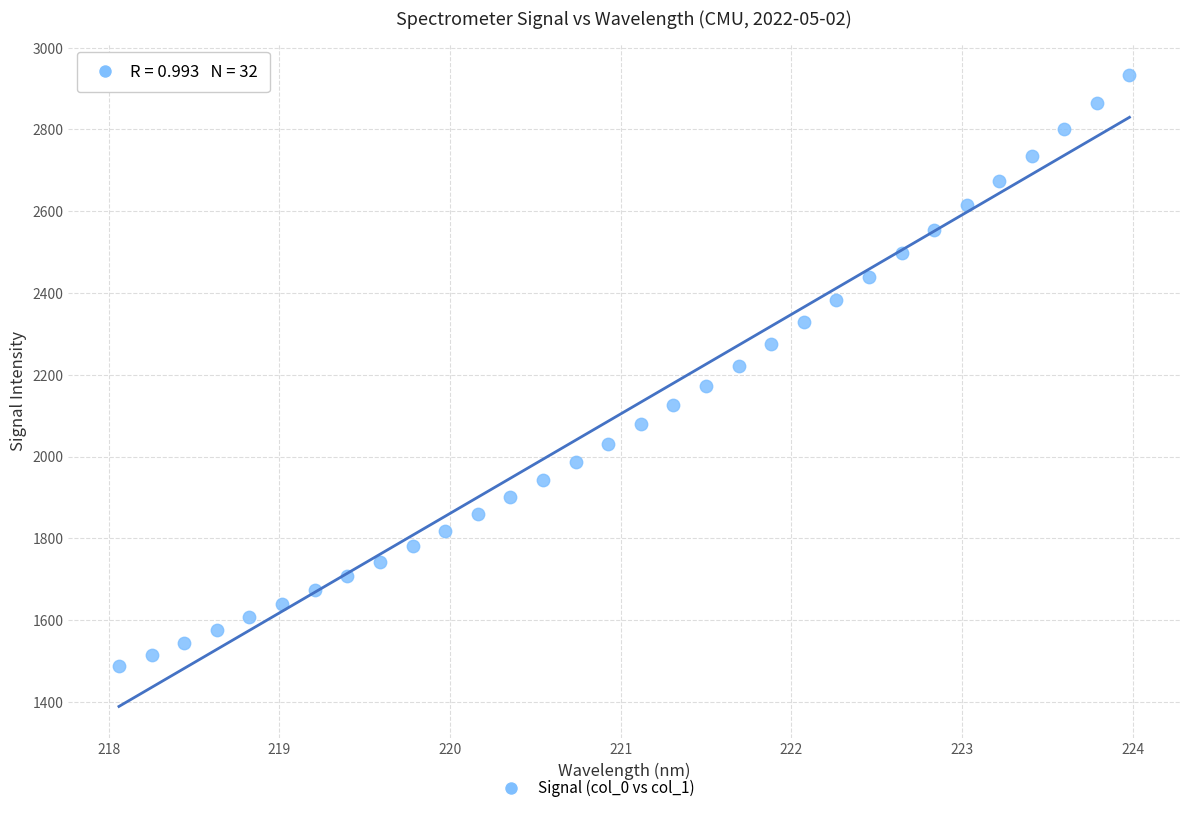

What is the range of Y values (max minus min)?

1444.9